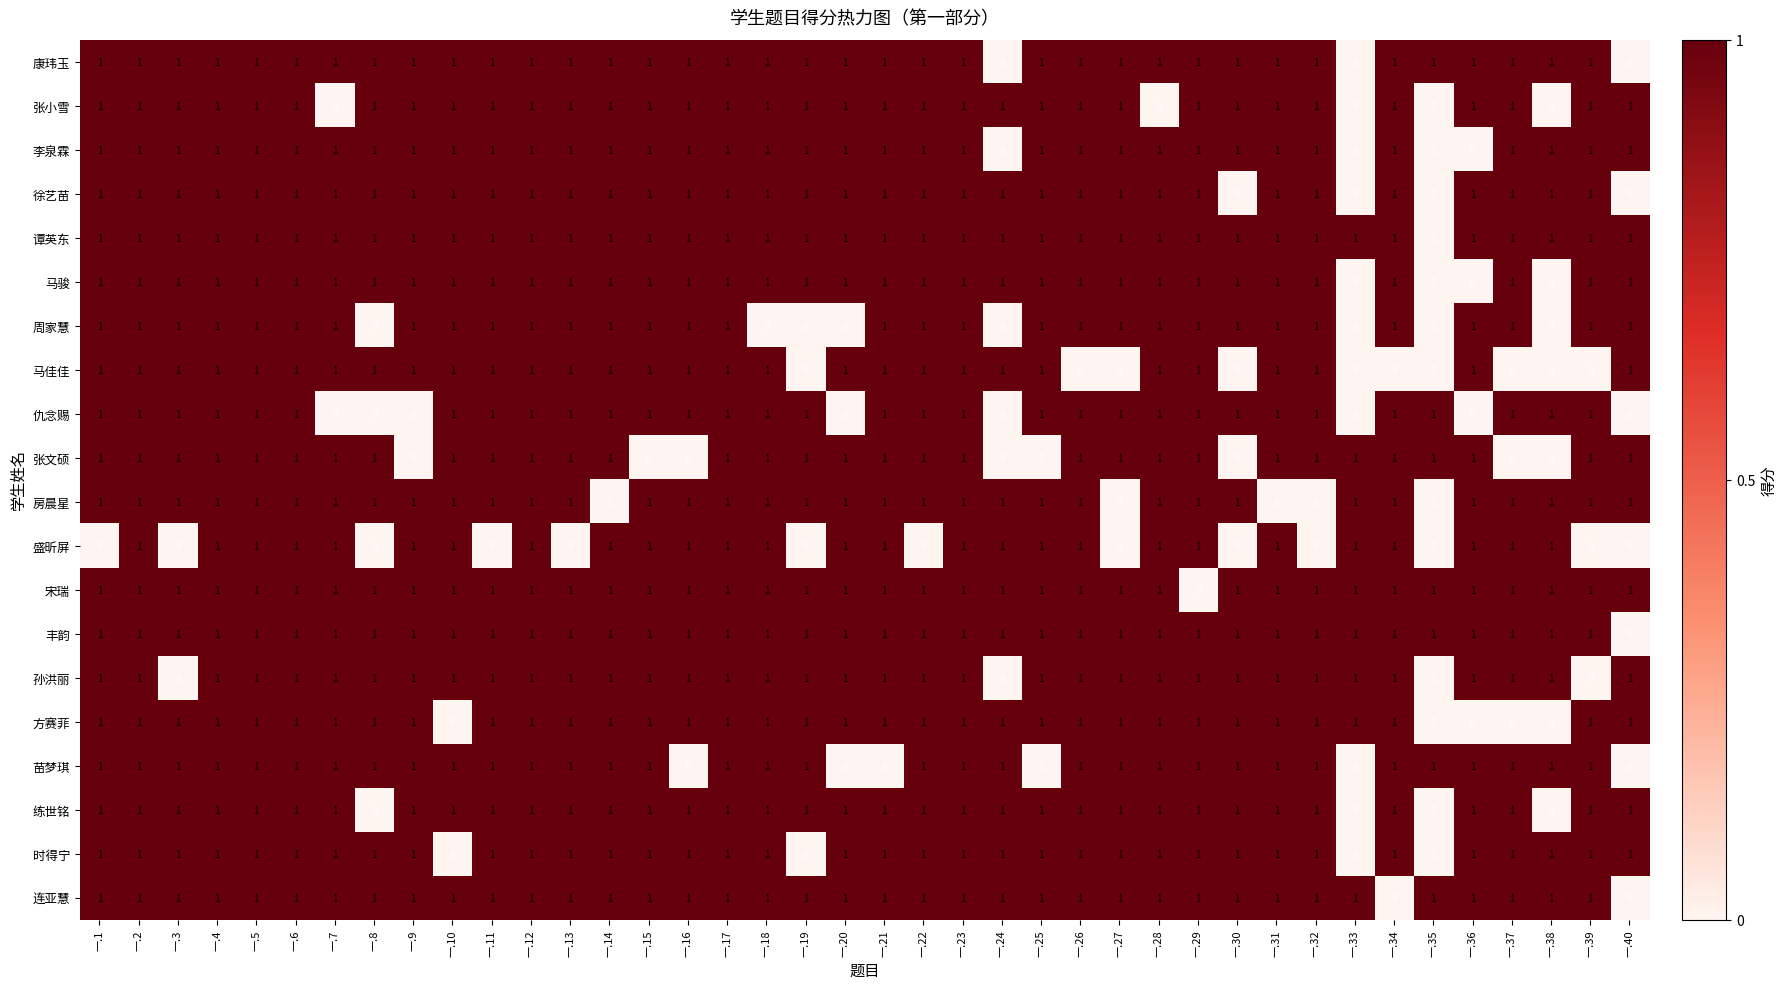

What is the sum of all 马佳佳 values?

30